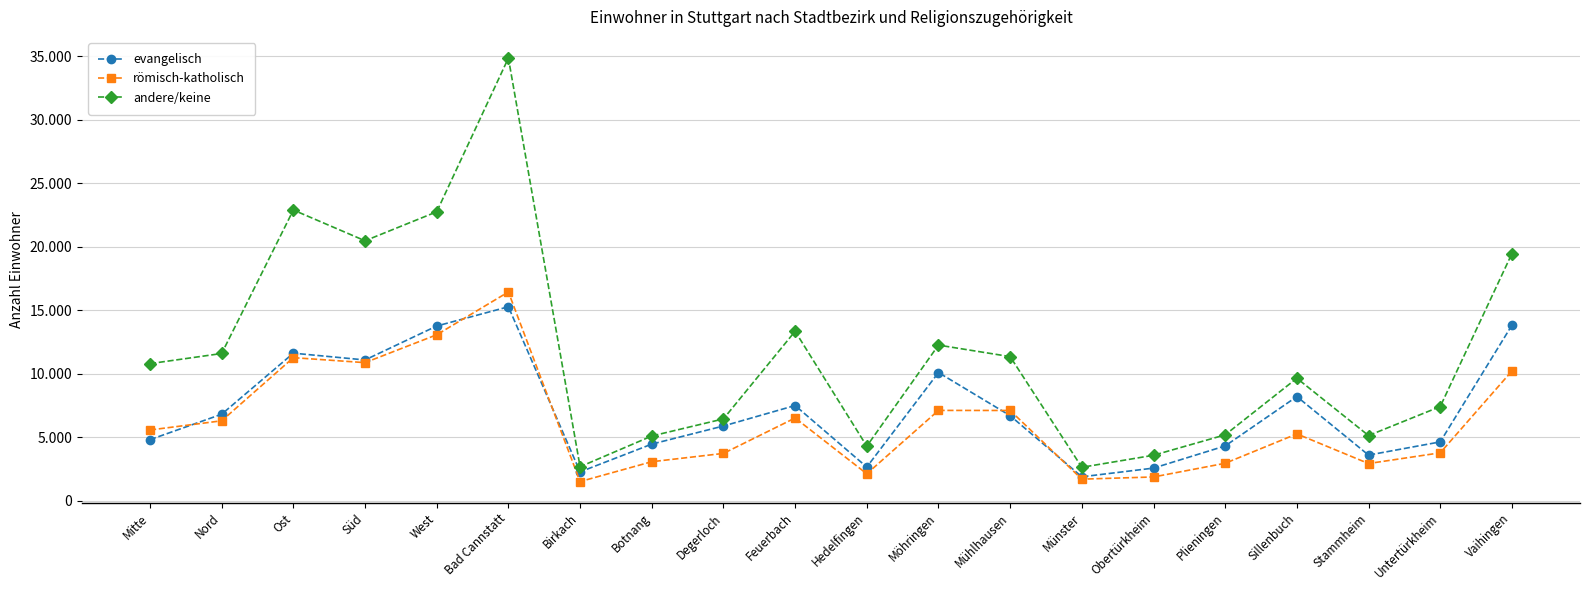

Reading left to right, transcribe all the data shown in this chart.

evangelisch: Mitte=4828	Nord=6831	Ost=11636	Süd=11102	West=13774	Bad Cannstatt=15289	Birkach=2291	Botnang=4477	Degerloch=5904	Feuerbach=7516	Hedelfingen=2673	Möhringen=10112	Mühlhausen=6718	Münster=1905	Obertürkheim=2589	Plieningen=4334	Sillenbuch=8220	Stammheim=3614	Untertürkheim=4652	Vaihingen=13834
römisch-katholisch: Mitte=5589	Nord=6313	Ost=11284	Süd=10891	West=13085	Bad Cannstatt=16455	Birkach=1529	Botnang=3092	Degerloch=3746	Feuerbach=6534	Hedelfingen=2141	Möhringen=7131	Mühlhausen=7126	Münster=1719	Obertürkheim=1892	Plieningen=2970	Sillenbuch=5282	Stammheim=2949	Untertürkheim=3792	Vaihingen=10232
andere/keine: Mitte=10813	Nord=11611	Ost=22906	Süd=20484	West=22766	Bad Cannstatt=34867	Birkach=2697	Botnang=5116	Degerloch=6463	Feuerbach=13360	Hedelfingen=4315	Möhringen=12272	Mühlhausen=11365	Münster=2653	Obertürkheim=3600	Plieningen=5208	Sillenbuch=9662	Stammheim=5151	Untertürkheim=7432	Vaihingen=19474